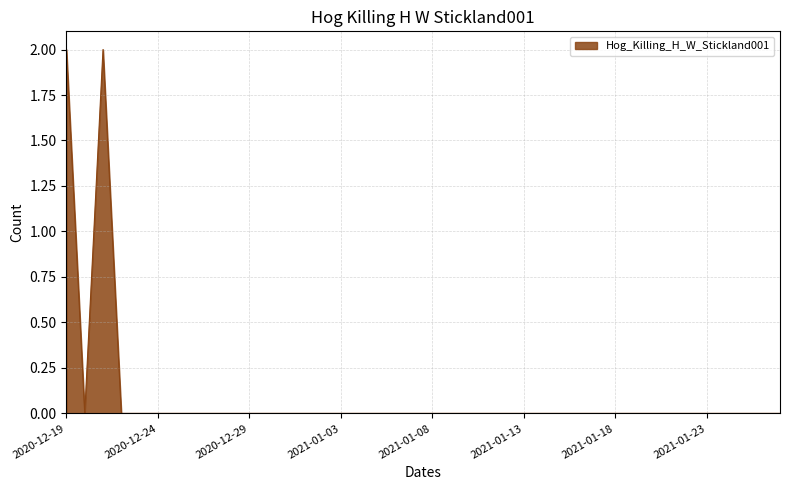

How many lines are shown in the chart?

1